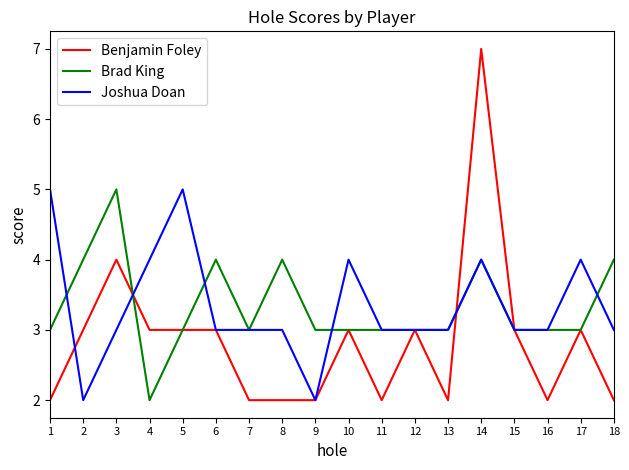

What is the total value across all series at 4?

9